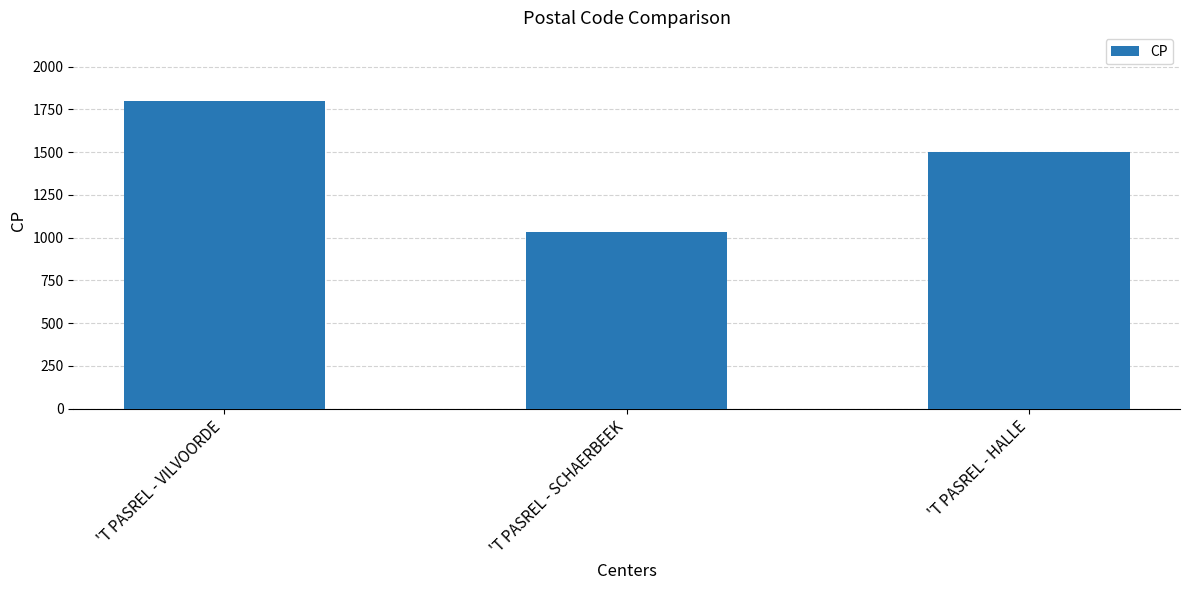

What is the change in value from 'T PASREL - VILVOORDE to 'T PASREL - SCHAERBEEK?

-770